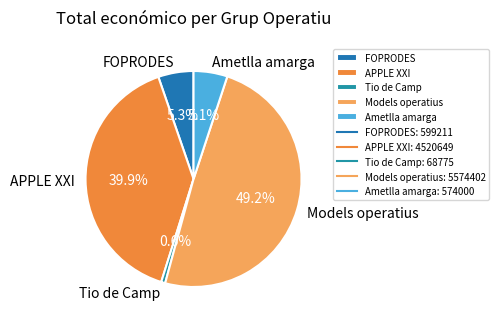

To the nearest percent, what portion does FOPRODES represent?

5%